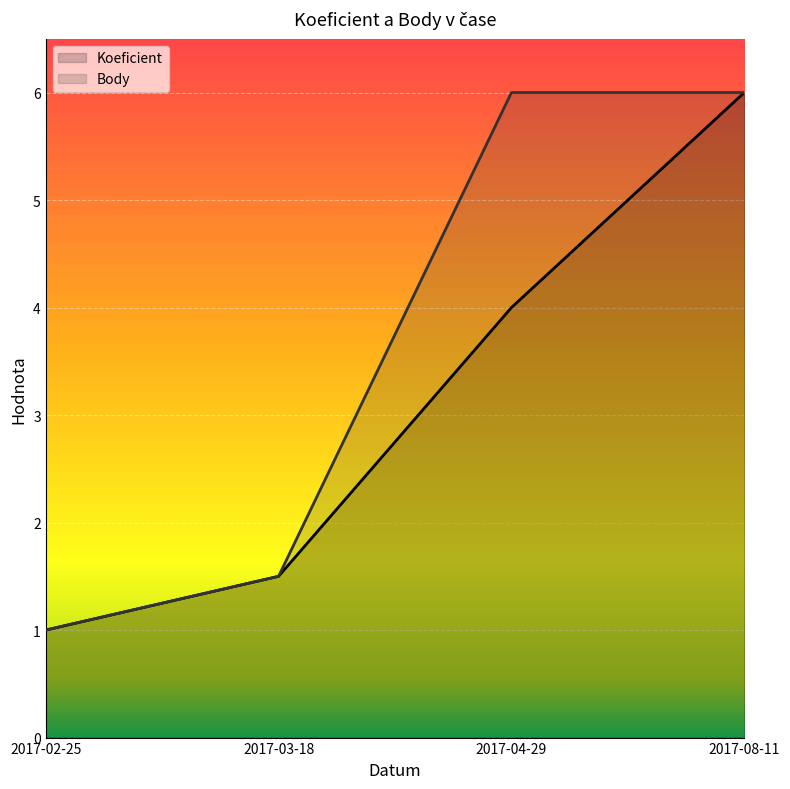

Rank the categories by Koeficient value from highest to lowest.

2017-08-11, 2017-04-29, 2017-03-18, 2017-02-25